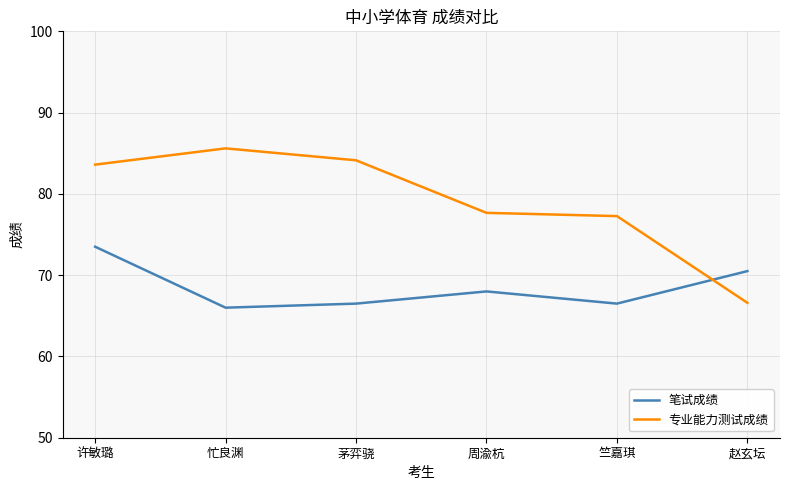

How many categories are shown in the chart?

6